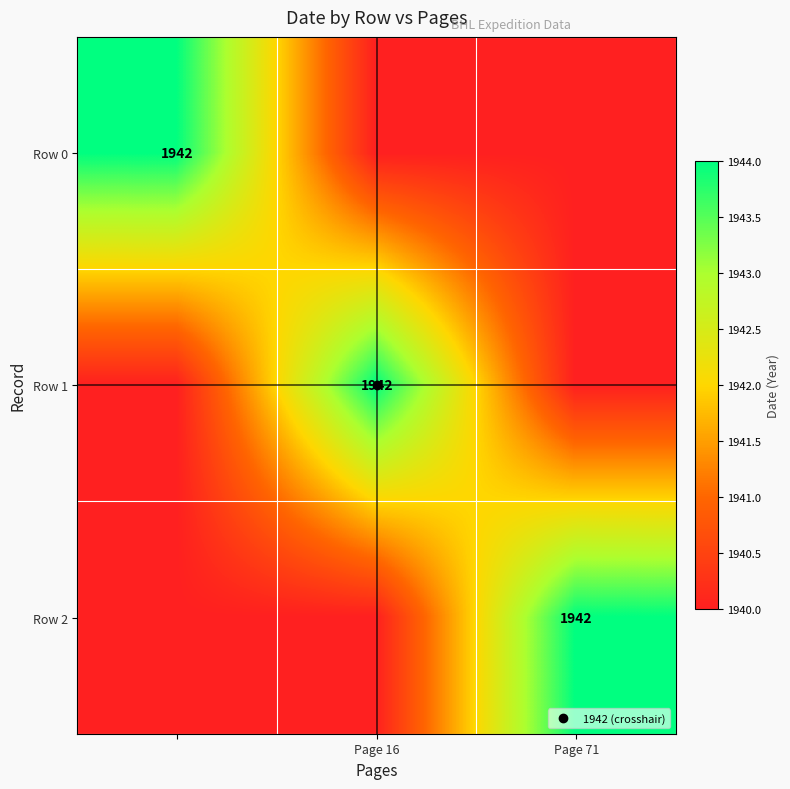

Which label corresponds to the smallest value in the chart?

Page 16